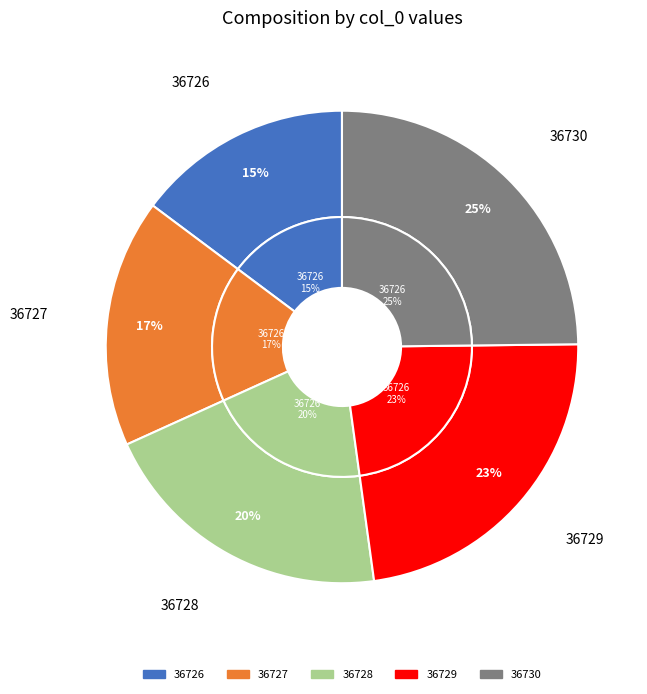

What percentage is the 36728 slice, to the nearest percent?

20%